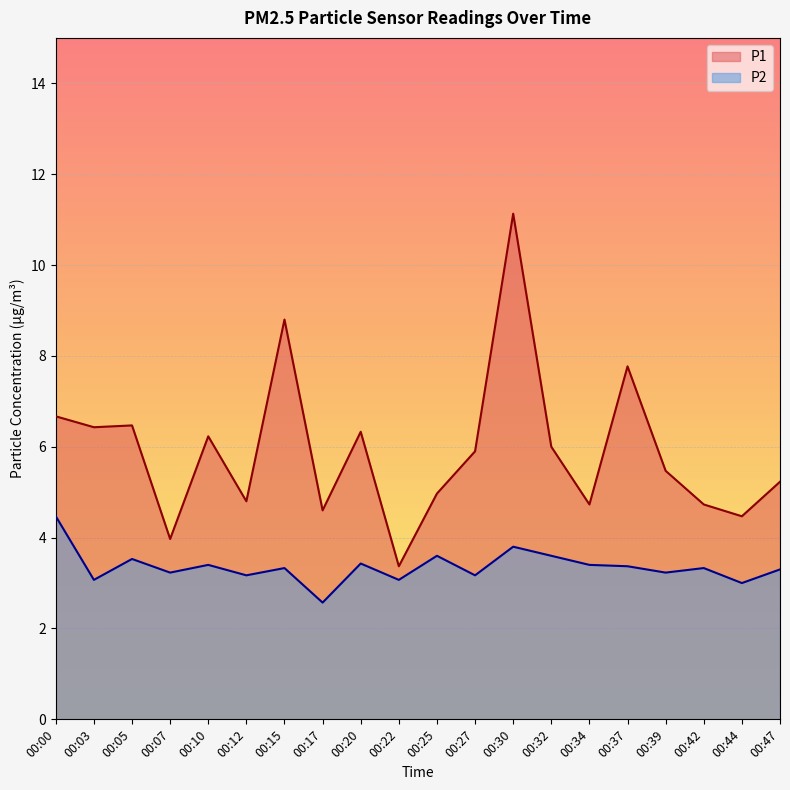

Which series has the largest total across all categories?

P1